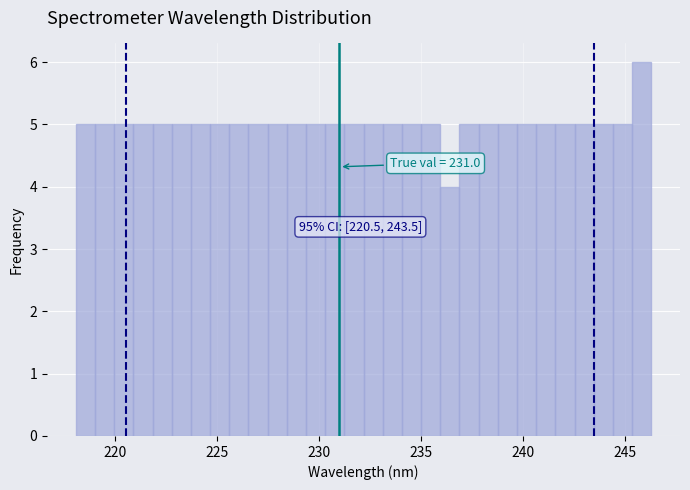

Read against the x-axis, roughly where is the centre of the tallest bar?

246.0